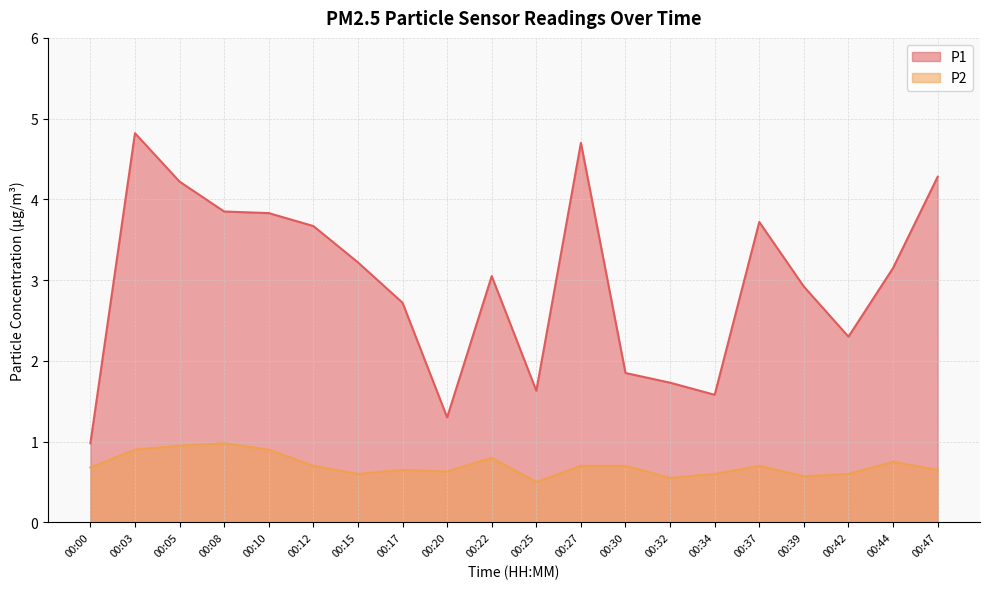

What are all the series names shown in the legend?

P1, P2